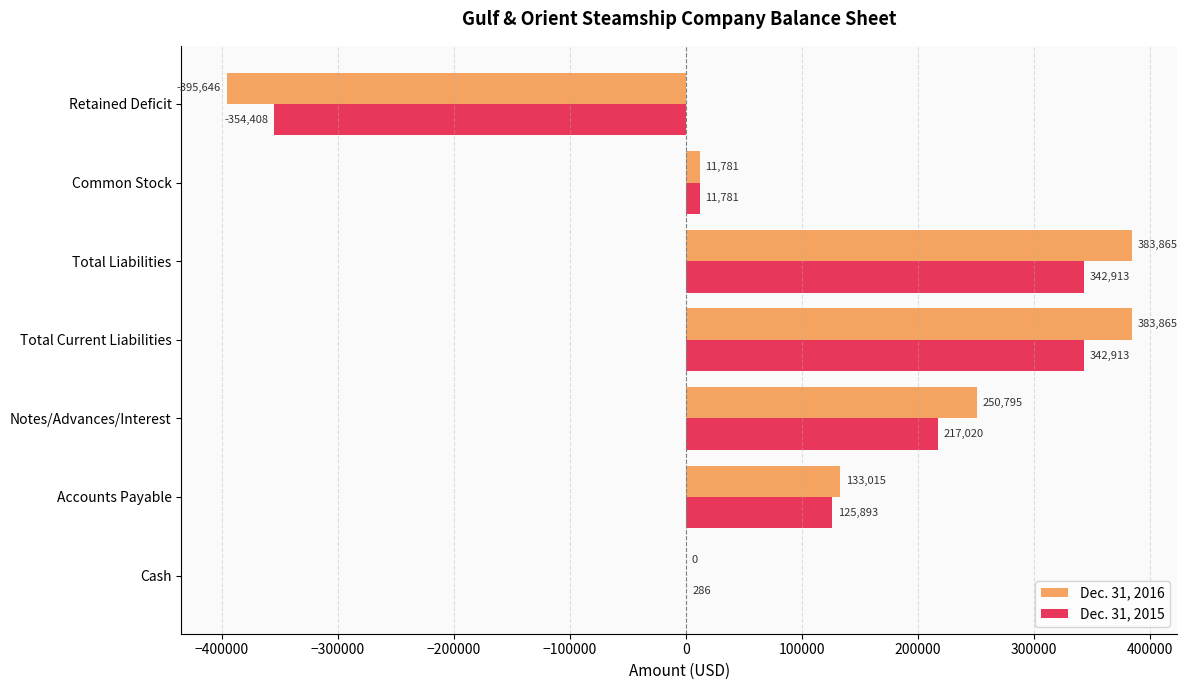

What is the sum of the Dec. 31, 2015 values at Common Stock and Retained Deficit?

-342627